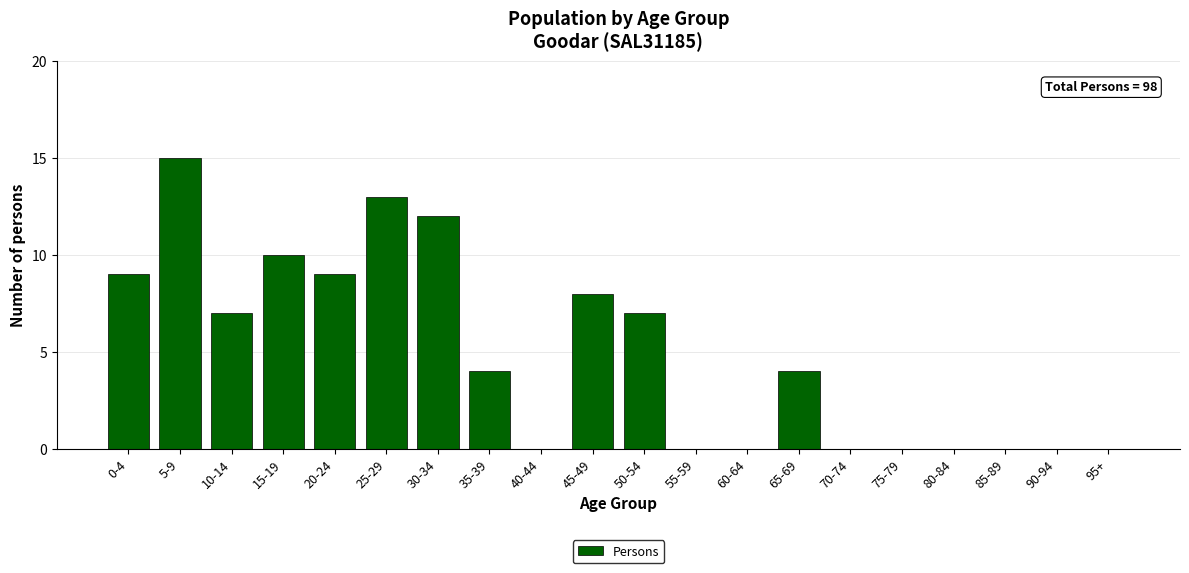

Reading left to right, what are all the values shown in this chart?

0-4=9	5-9=15	10-14=7	15-19=10	20-24=9	25-29=13	30-34=12	35-39=4	40-44=0	45-49=8	50-54=7	55-59=0	60-64=0	65-69=4	70-74=0	75-79=0	80-84=0	85-89=0	90-94=0	95+=0